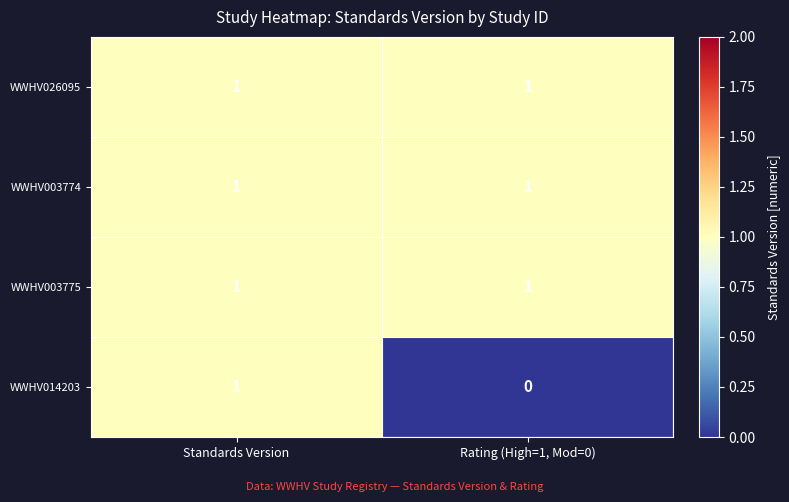

Rank the categories by WWHV014203 value from highest to lowest.

Standards Version, Rating (High=1, Mod=0)